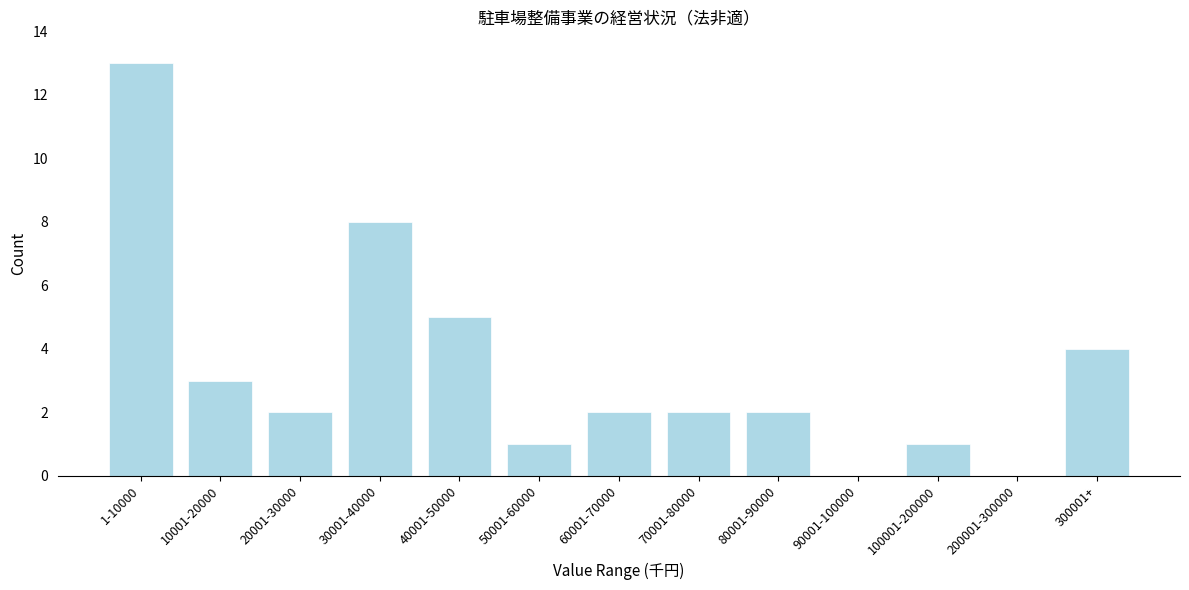

Reading right to left, extract all data points from this chart.

300001+=4	200001-300000=0	100001-200000=1	90001-100000=0	80001-90000=2	70001-80000=2	60001-70000=2	50001-60000=1	40001-50000=5	30001-40000=8	20001-30000=2	10001-20000=3	1-10000=13